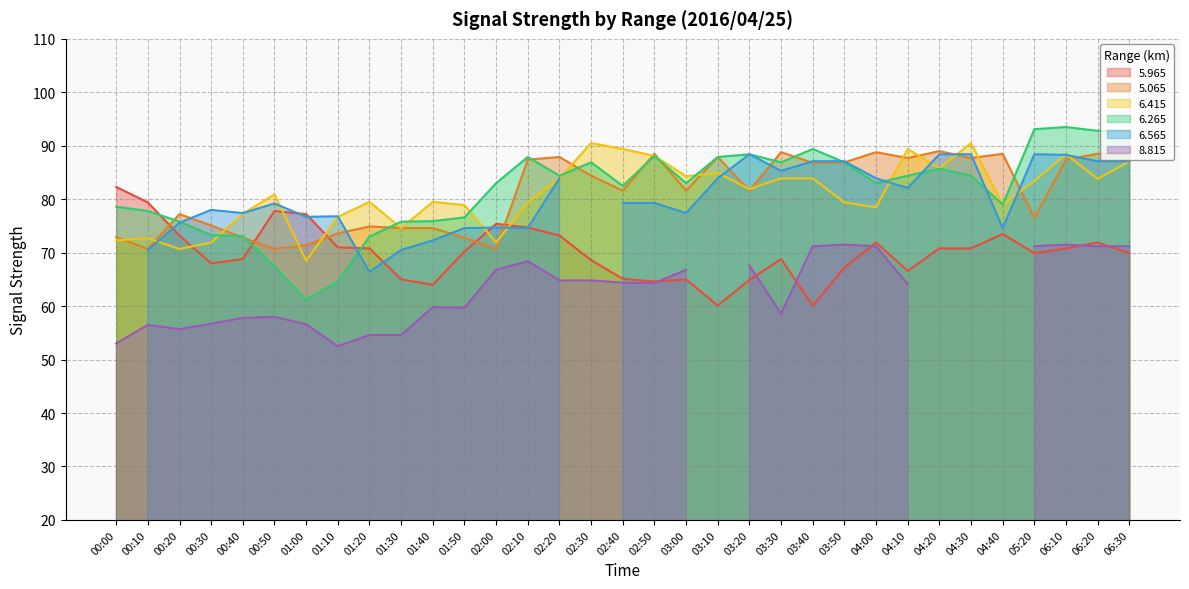

At how many categories does at least one series exceed 90?

6